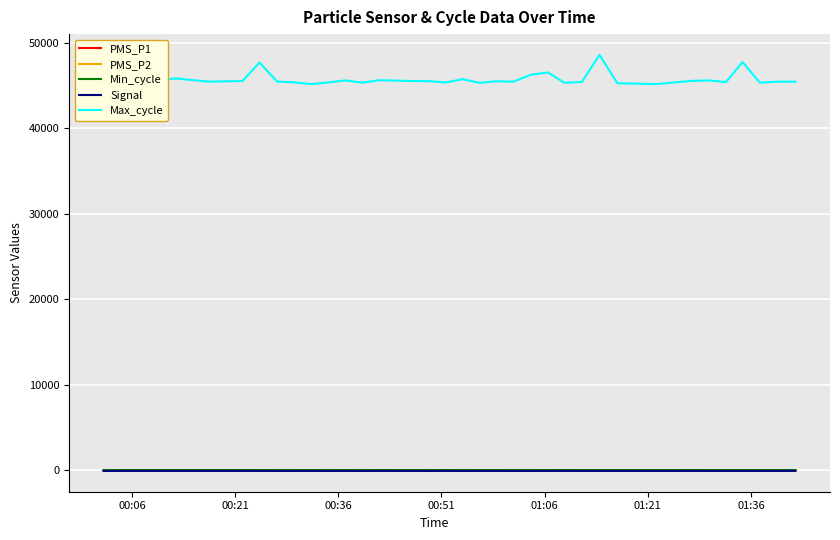

Which series has the largest total across all categories?

Max_cycle